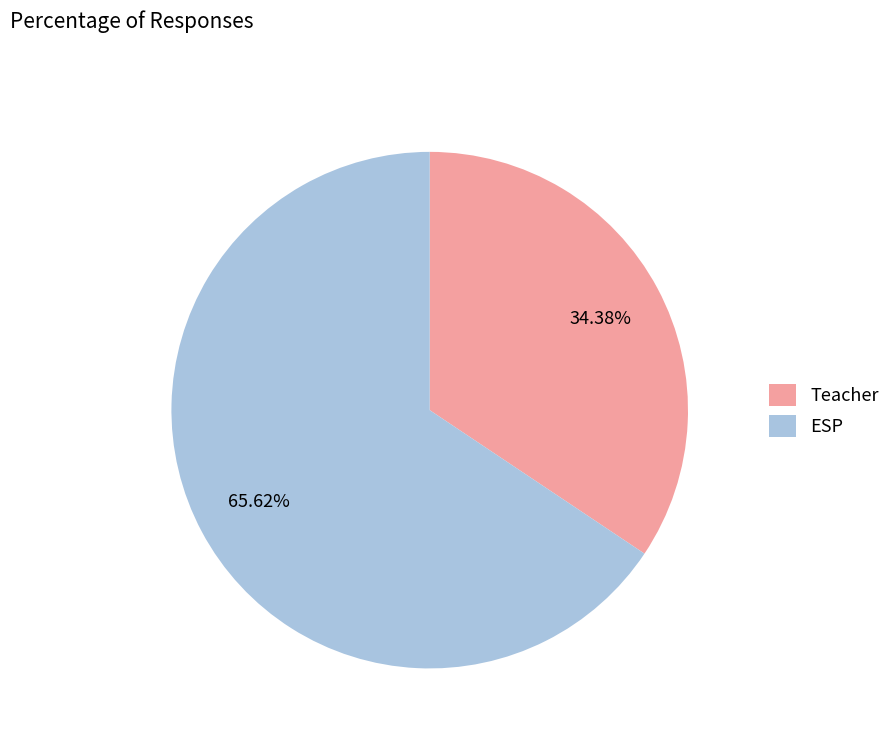

To the nearest percent, what is the average slice percentage?

50%